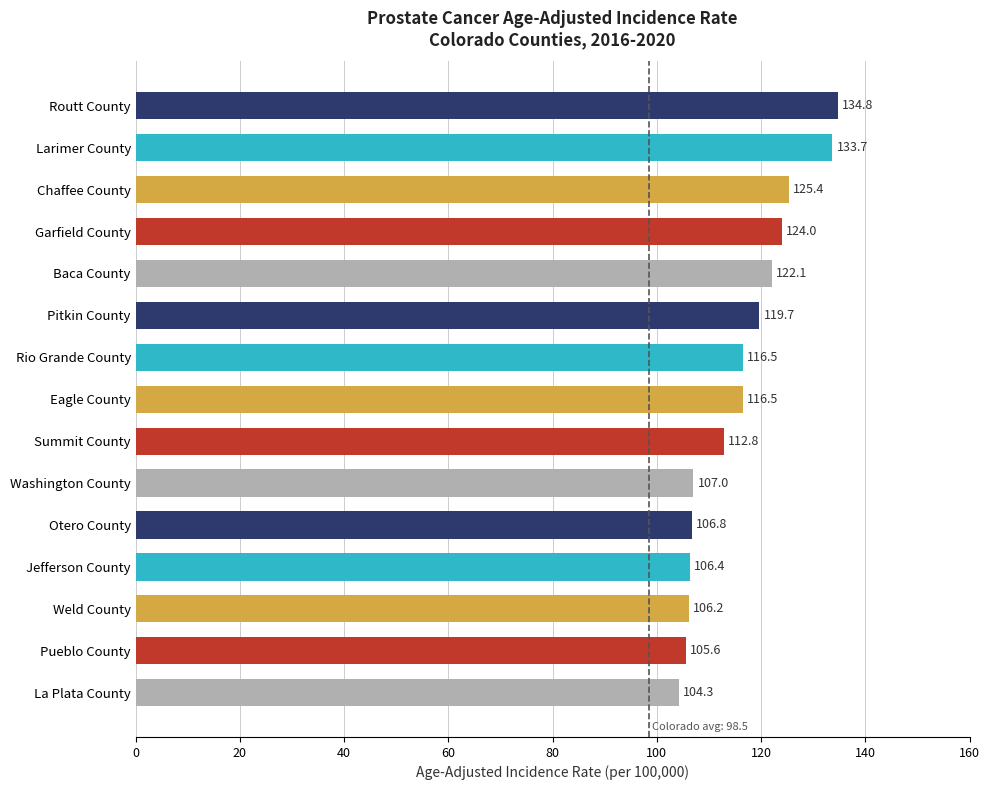

Reading top to bottom, list all the values displayed in this chart.

Routt County=134.8	Larimer County=133.7	Chaffee County=125.4	Garfield County=124.0	Baca County=122.1	Pitkin County=119.7	Rio Grande County=116.5	Eagle County=116.5	Summit County=112.8	Washington County=107.0	Otero County=106.8	Jefferson County=106.4	Weld County=106.2	Pueblo County=105.6	La Plata County=104.3